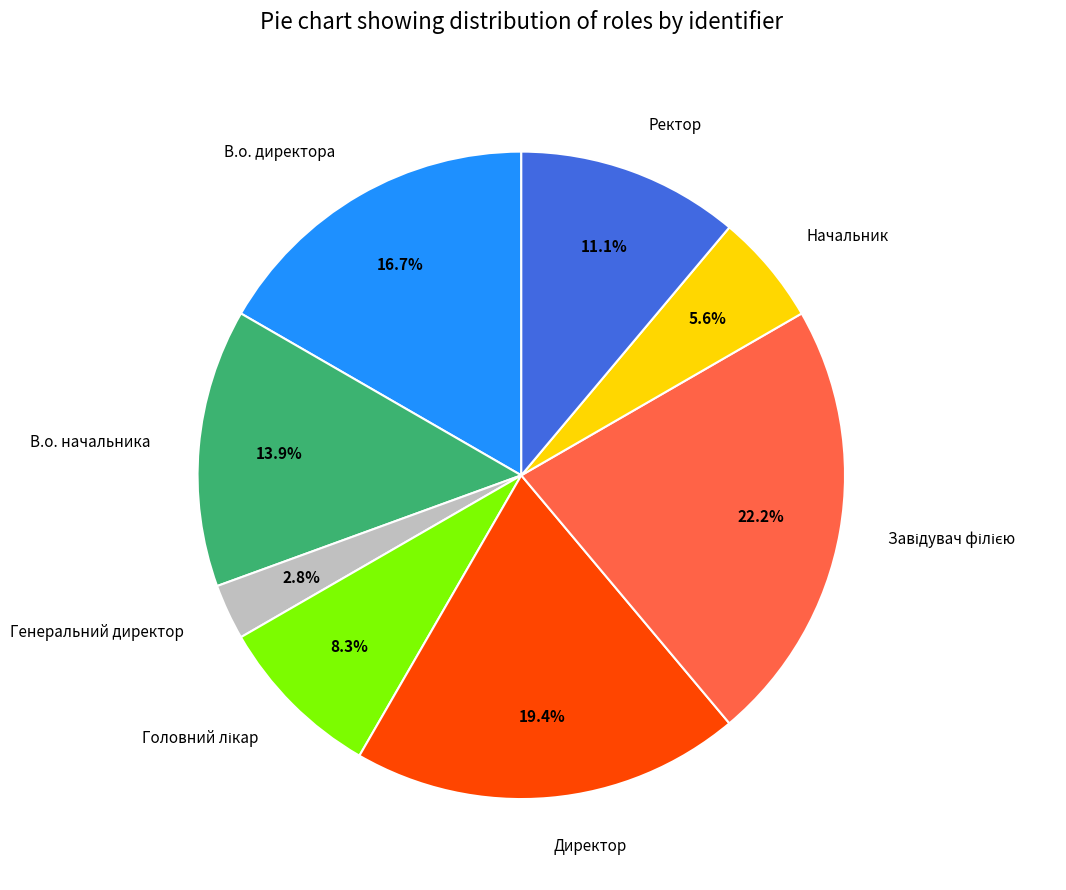

Which category has the smallest portion of the pie?

Генеральний директор